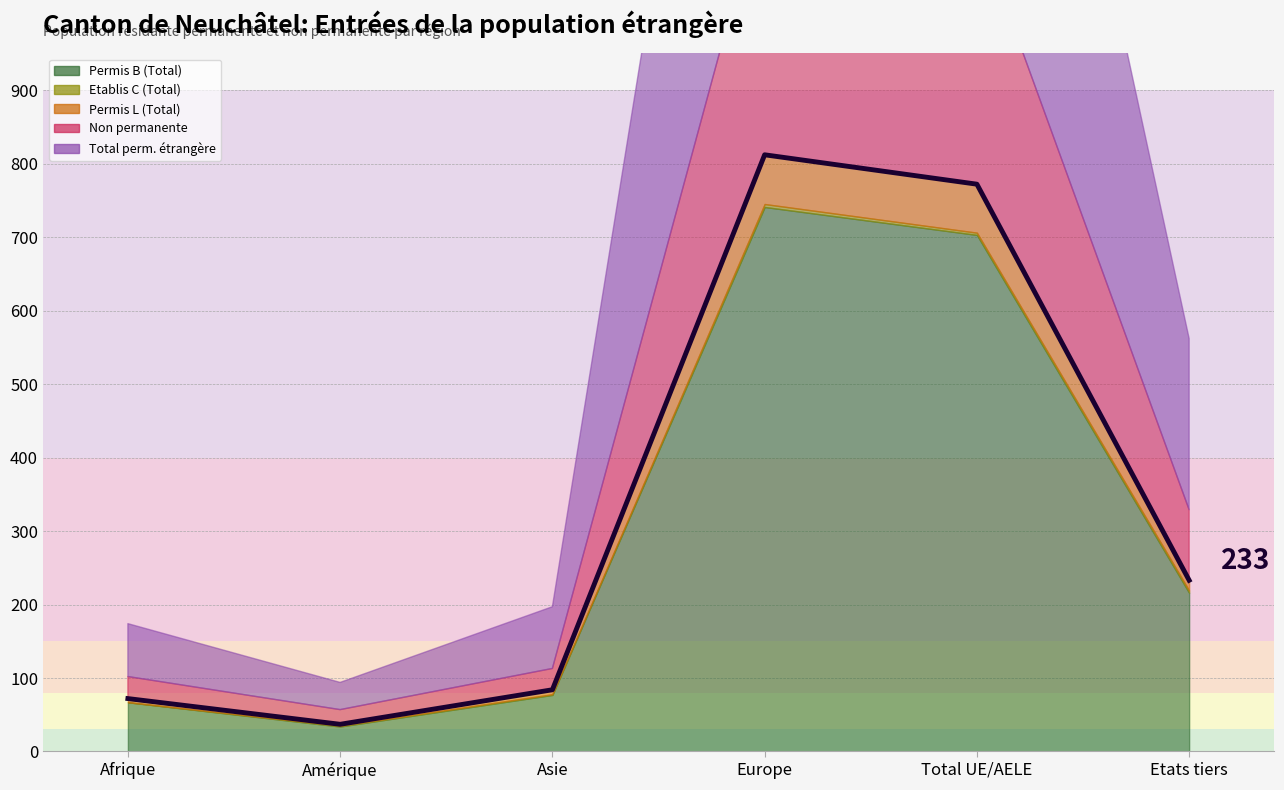

True or false: Permis B (Total) has more than 2 points higher than both neighbors.

False